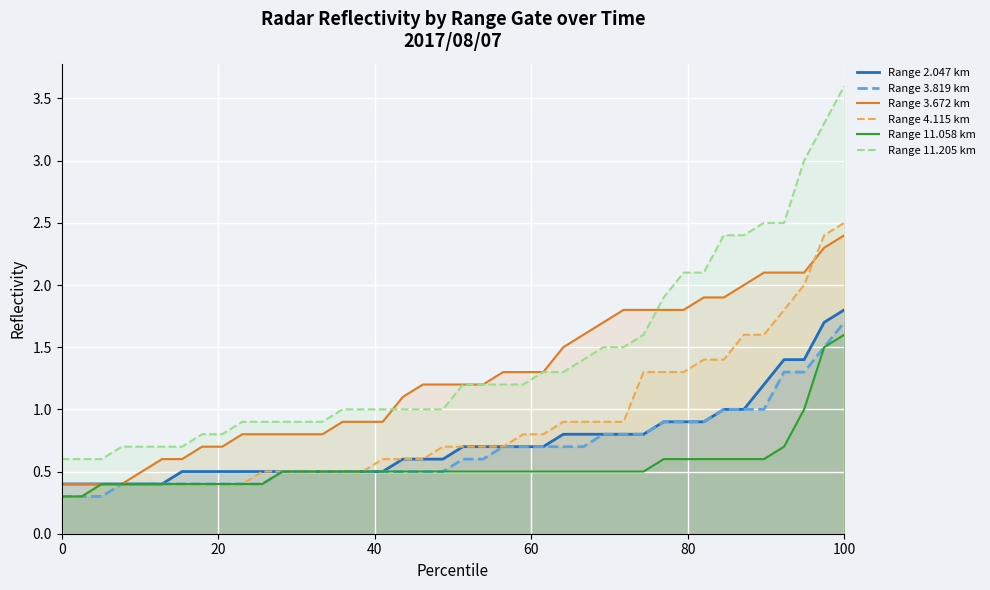

Which series has the largest total across all categories?

Range 11.205 km